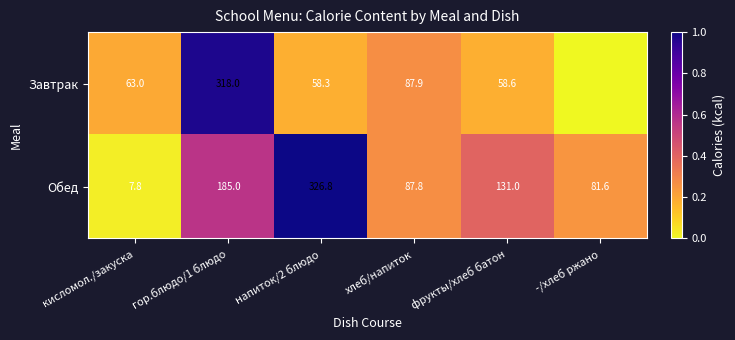

What is the difference between the Обед values at напиток/2 блюдо and кисломол./закуска?

319.0